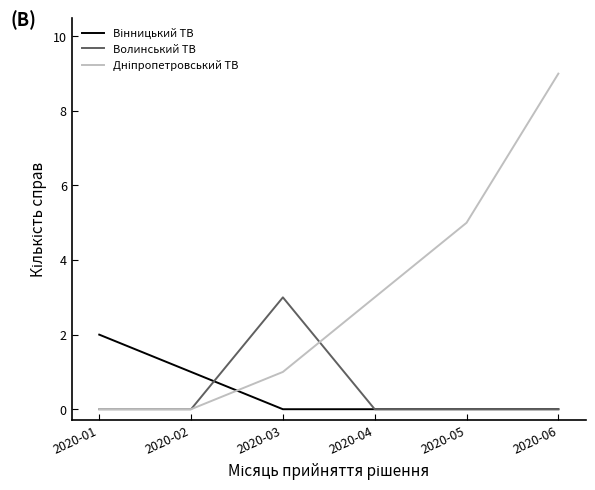

What is the spread (max minus min) of values at 2020-04?

3